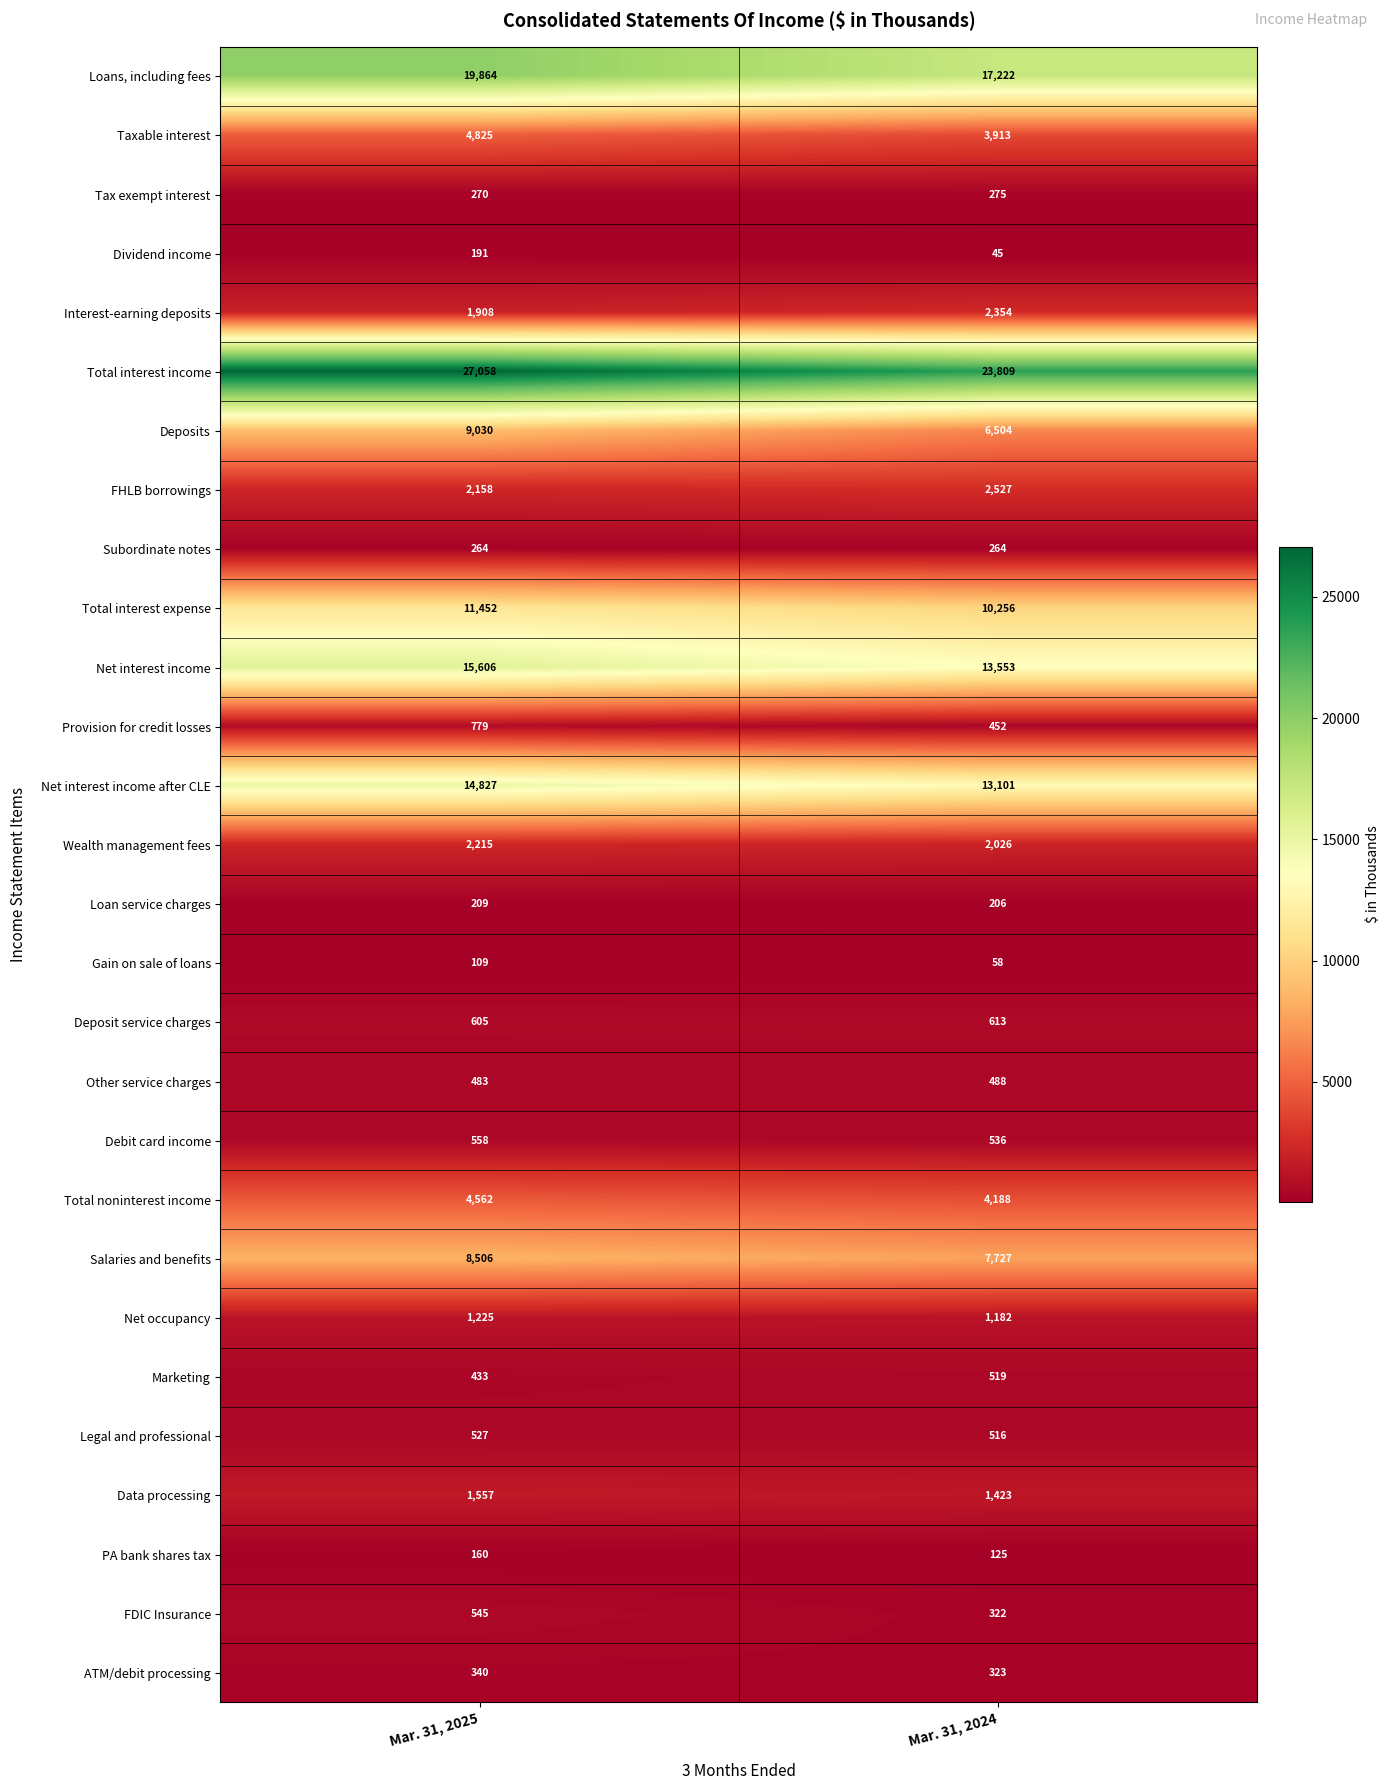

What is the total value across all series at Mar. 31, 2025?

130266